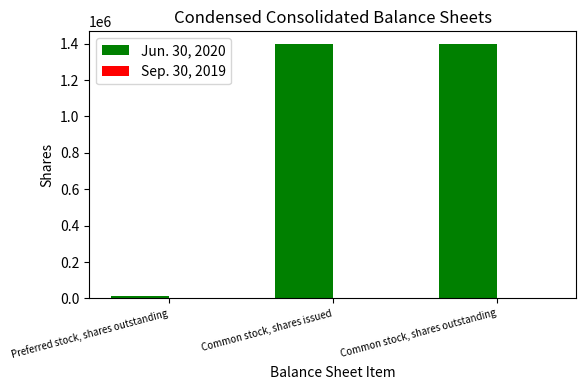

What is the total value across all series at Common stock, shares outstanding?

1398070